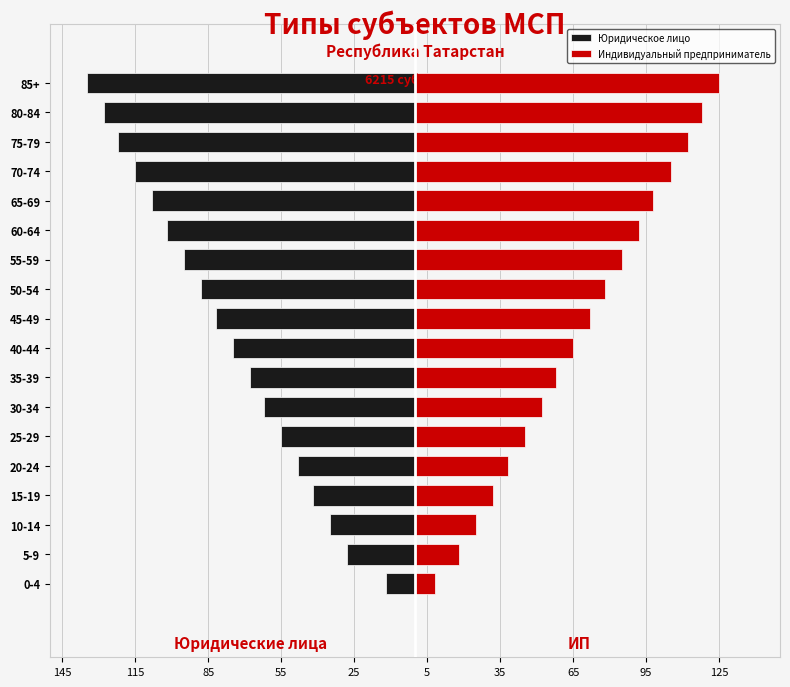

What is the minimum value shown in the chart?

-135